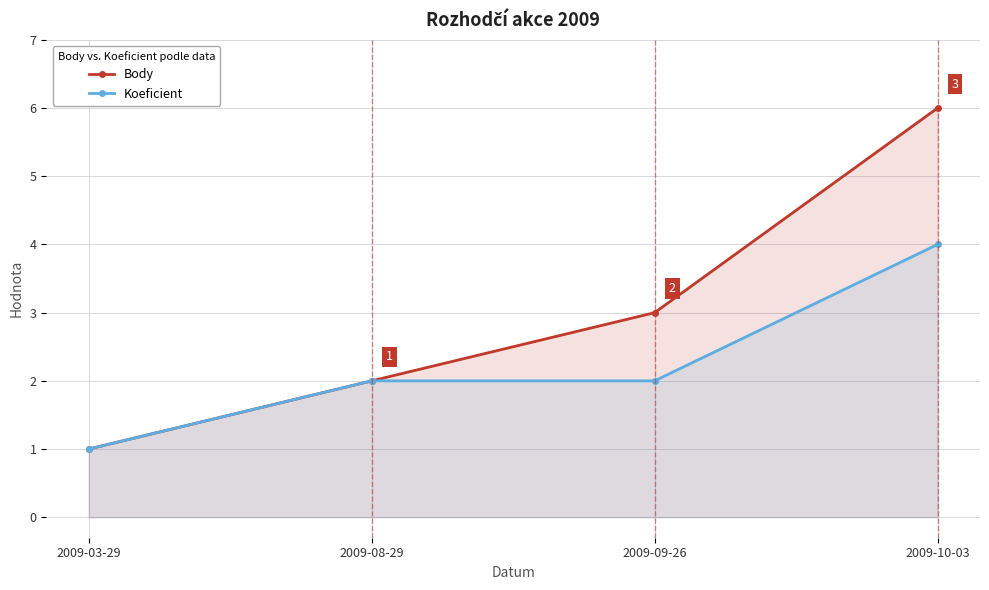

Count the Koeficient values in the range 2 to 4.

3